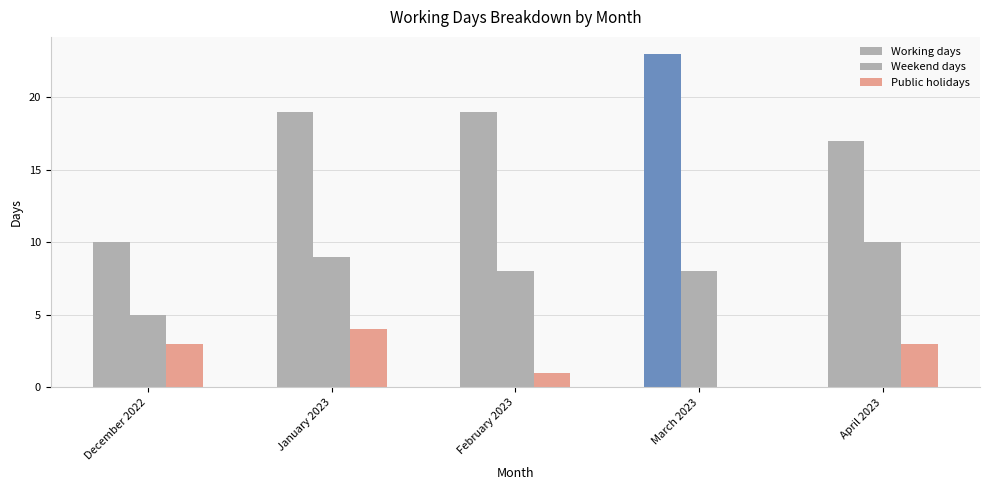

What is the label of the 3rd bar from the left?

February 2023